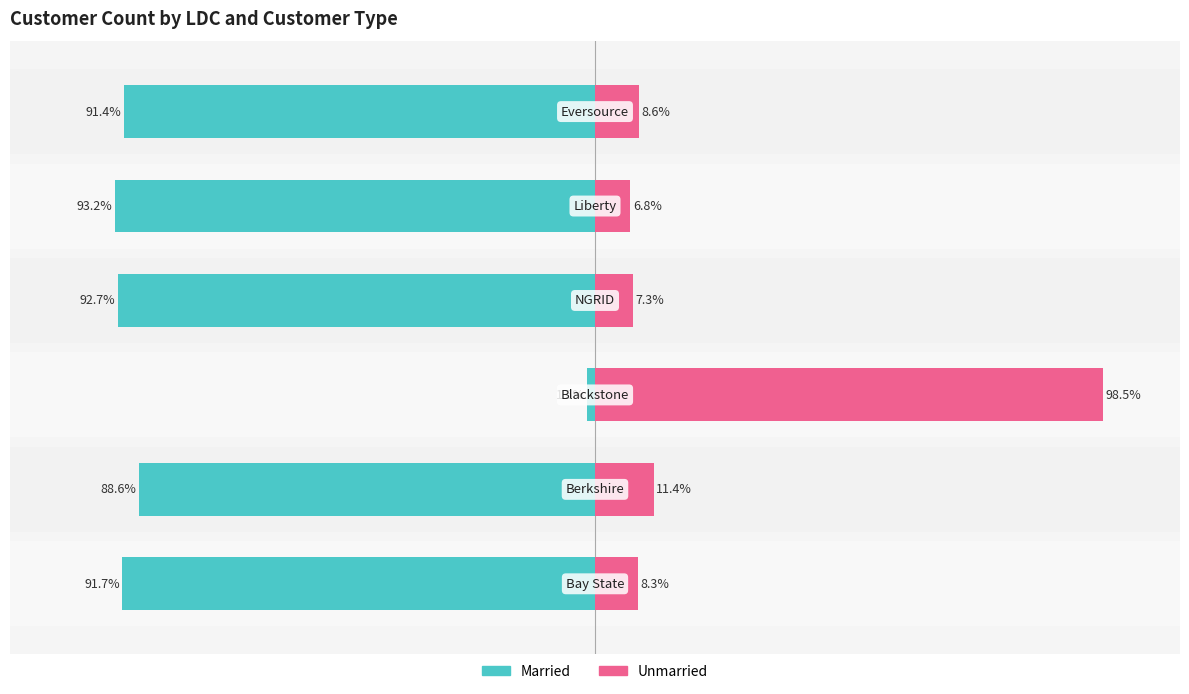

What is the value of the Unmarried bar at the 6th from the left?

8.6